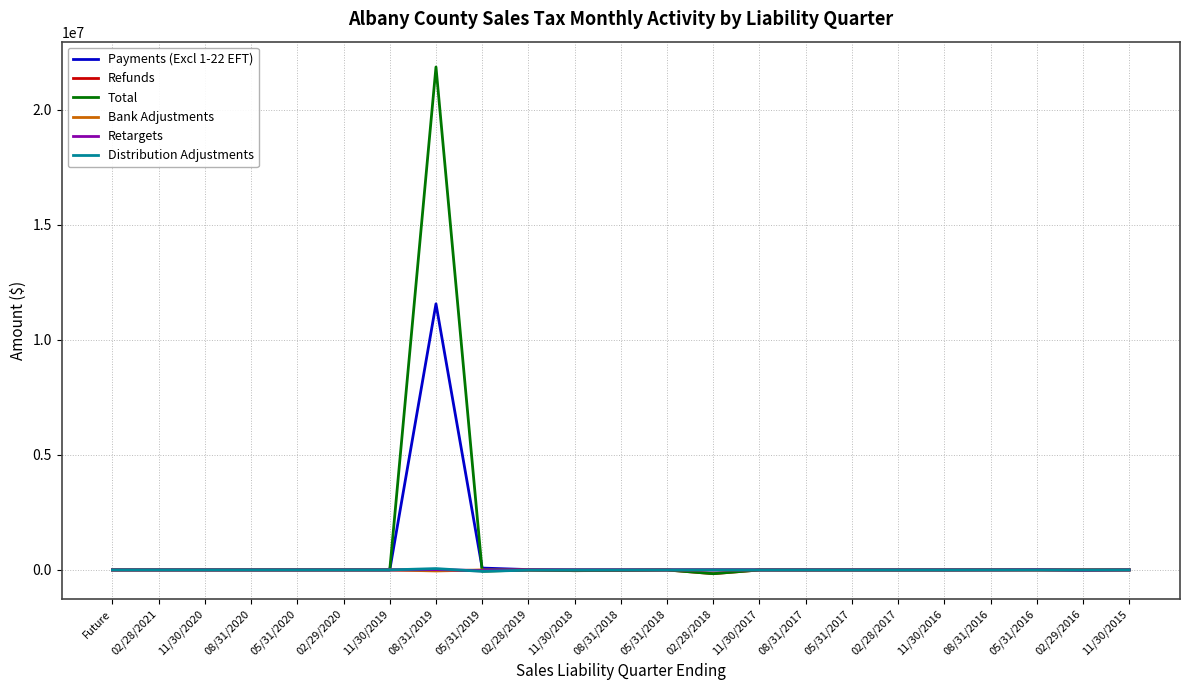

Which category has the highest value in the Payments (Excl 1-22 EFT) series?

08/31/2019